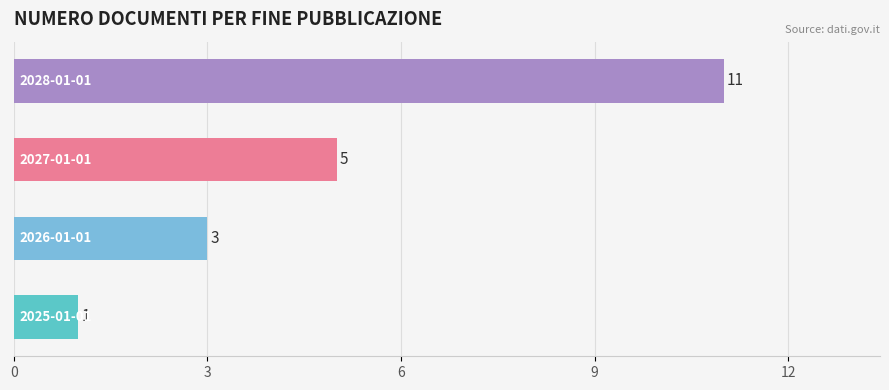

How many values are between 3 and 11?

3